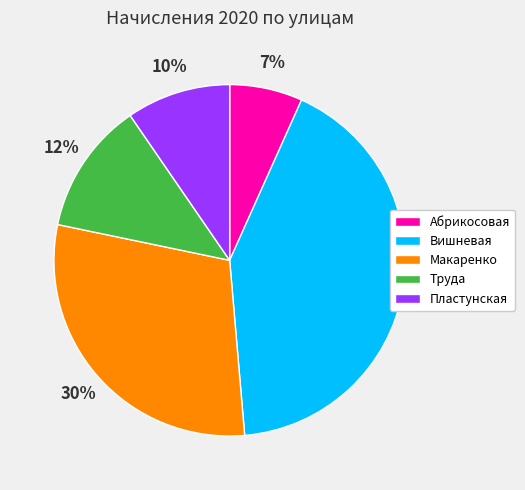

Rank the categories by value from highest to lowest.

Вишневая, Макаренко, Труда, Пластунская, Абрикосовая